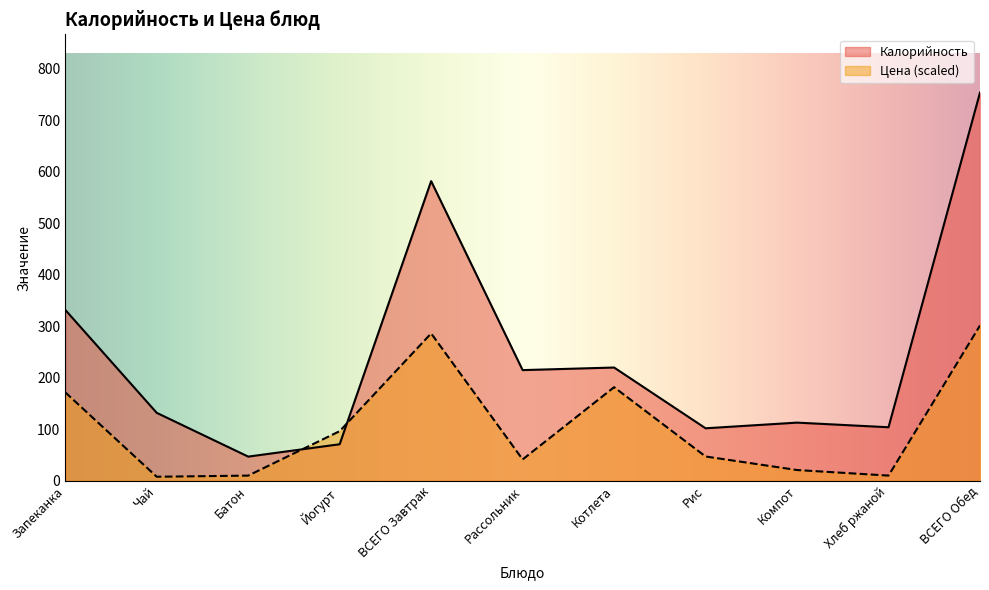

What is the highest value of the Цена series?

301.6